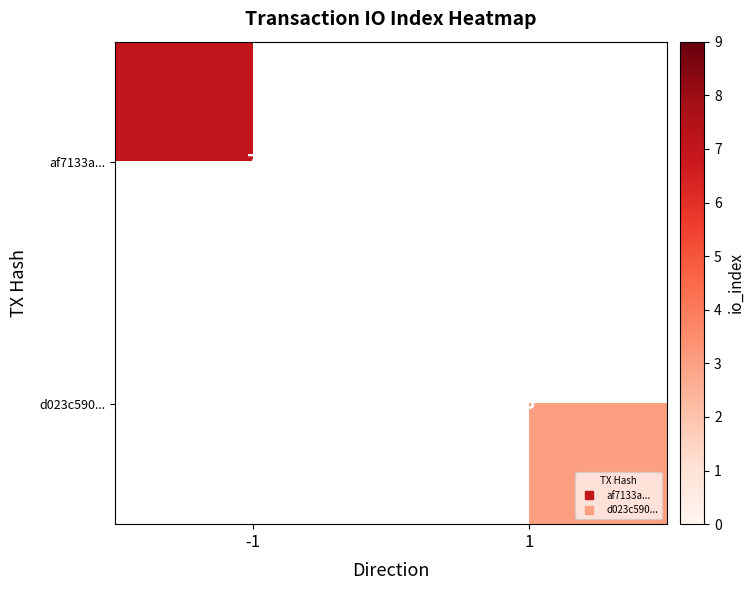

Which category has the lowest value across all series?

1